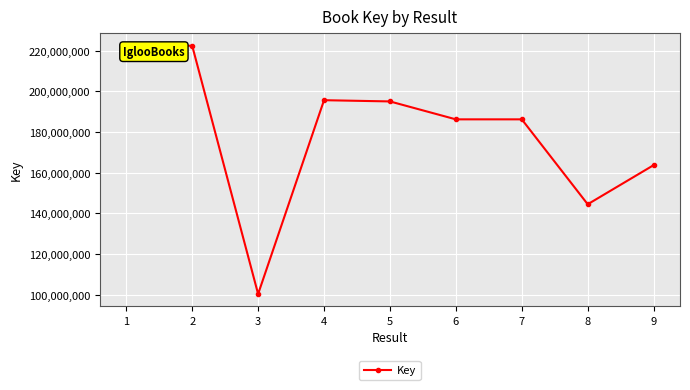

At which category does the data reach its first local valley?

3